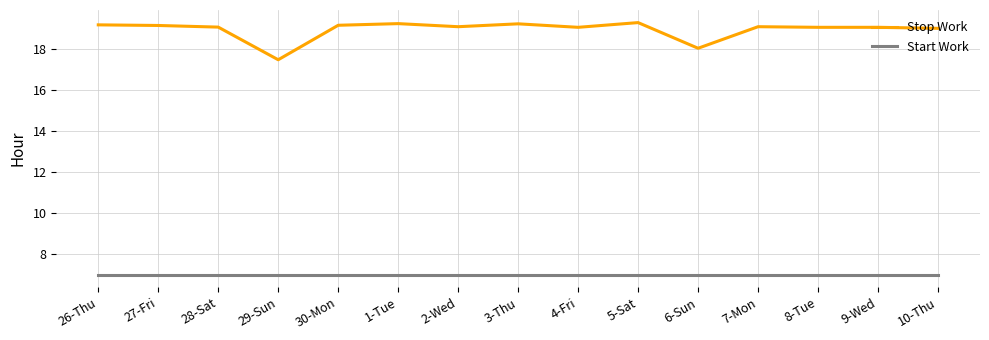

List the series in order of their peak value, highest first.

Stop Work, Start Work